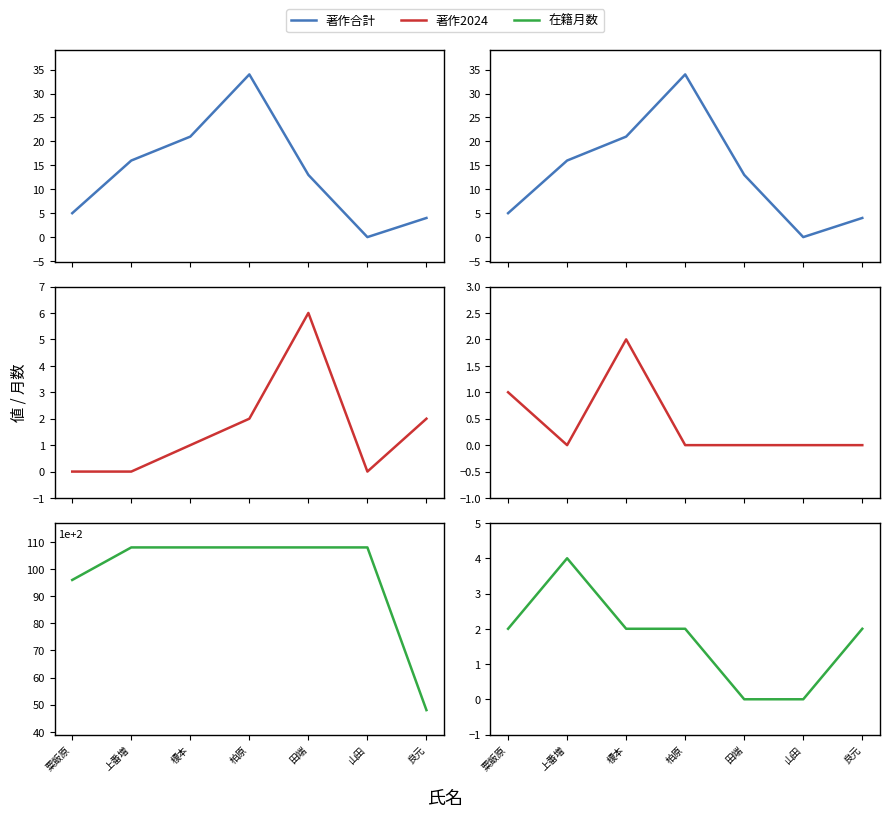

Reading left to right, what are all the values shown in this chart?

著作合計: 5	16	21	34	13	0	4
著作合計(欧文): 5	16	21	34	13	0	4
著作2024: 0	0	1	2	6	0	2
著作2022: 1	0	2	0	0	0	0
在籍月数: 96	108	108	108	108	108	48
著作2023: 2	4	2	2	0	0	2